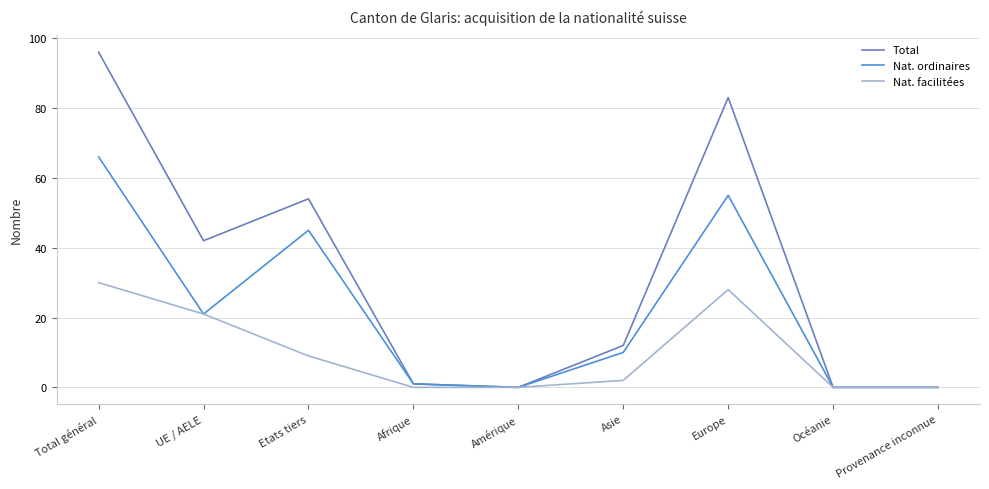

Does the chart have visible grid lines?

Yes